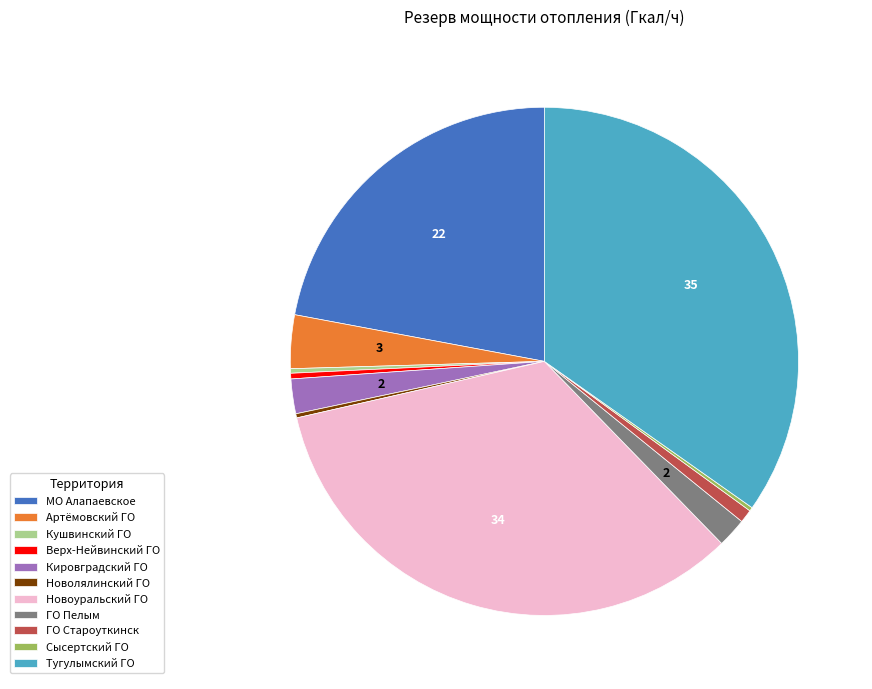

Is there a majority slice in this chart?

No